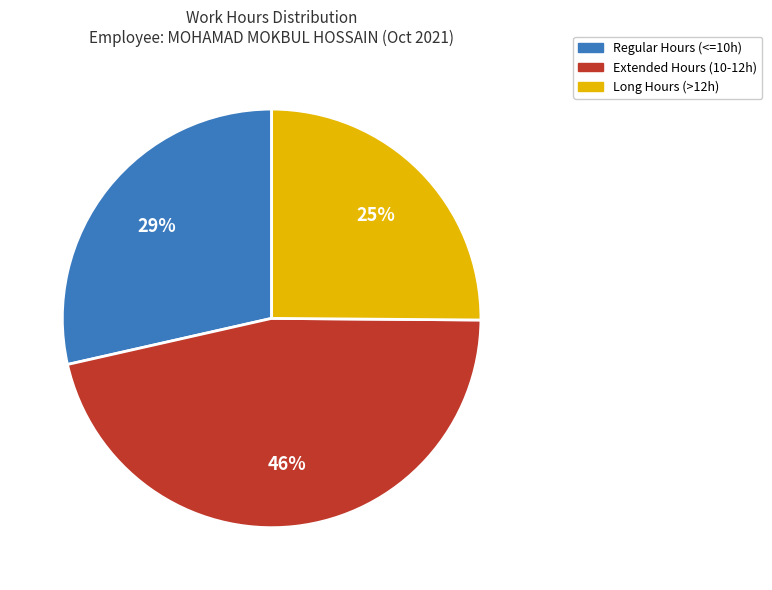

To the nearest percent, what is the average slice percentage?

33%